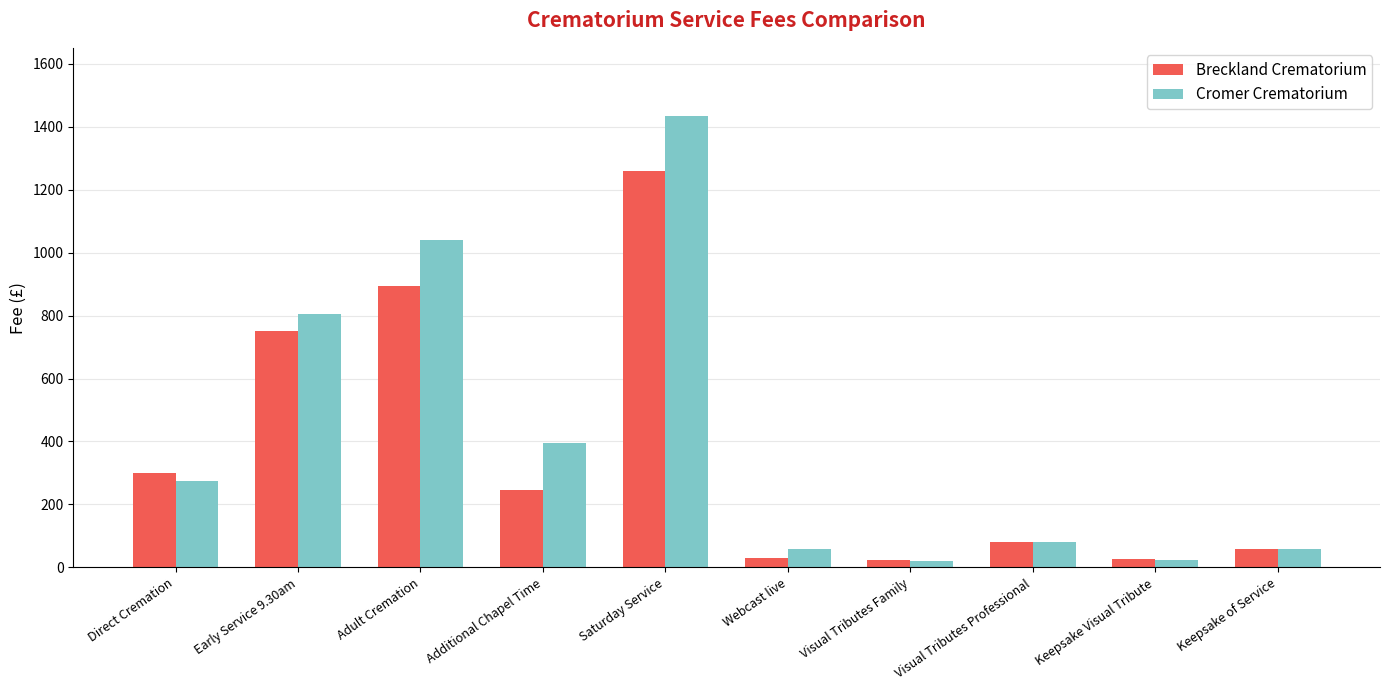

What are all the series names shown in the legend?

Breckland Crematorium, Cromer Crematorium